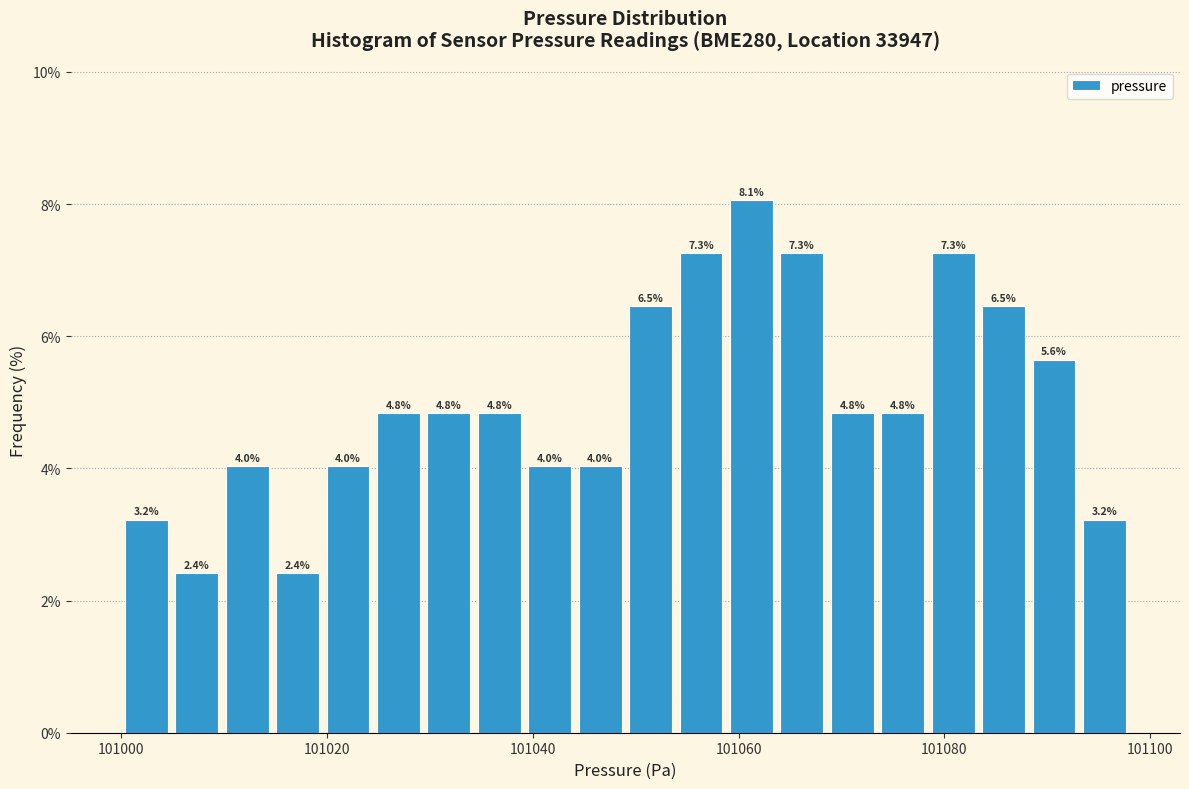

Around what value on the x-axis is the tallest bar? Give the approximate position of its centre, as read against the axis.

101062